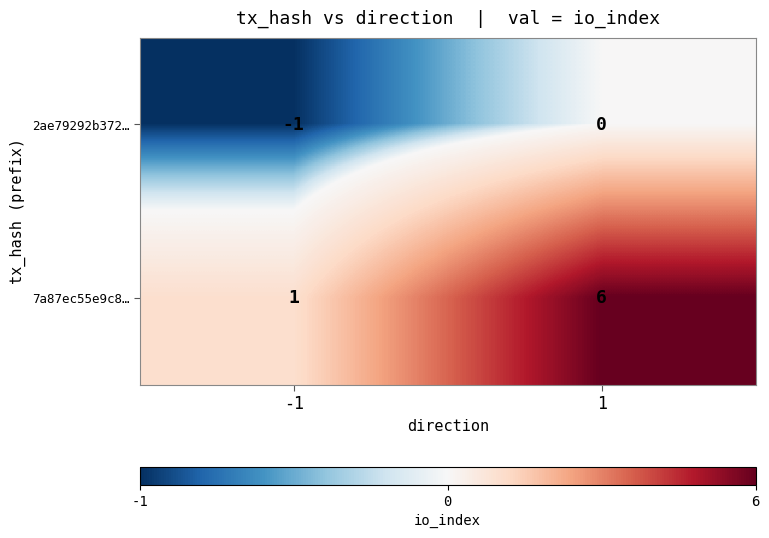

Rank the categories by 2ae79292b372… value from lowest to highest.

-1, 1